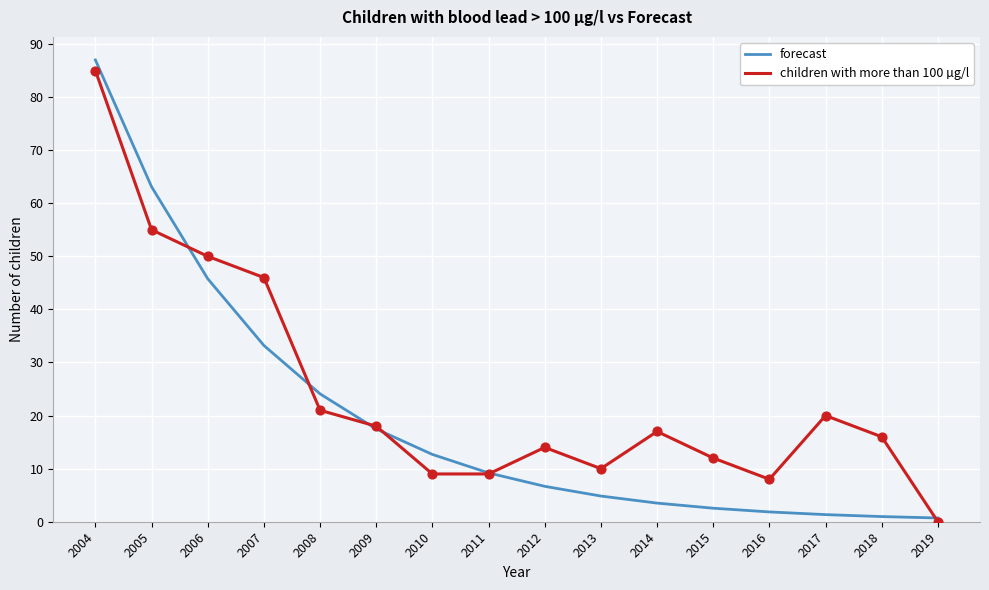

Which series has the largest total across all categories?

children with more than 100 µg/l